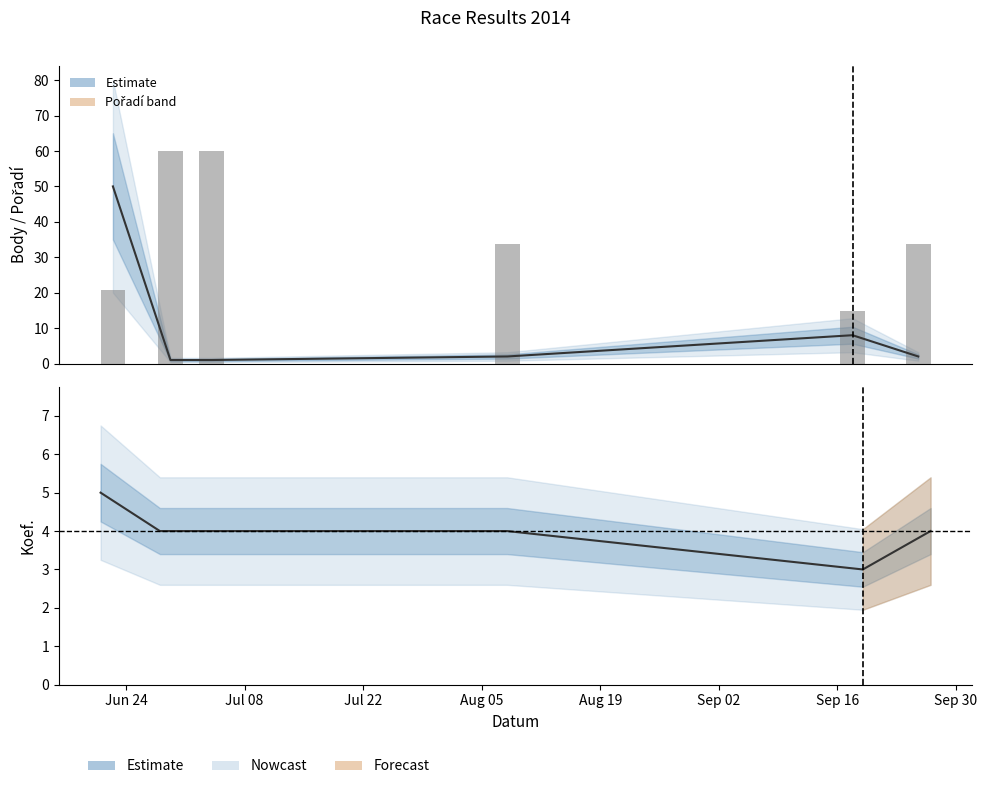

How many Koef. values are between 4 and 5?

5